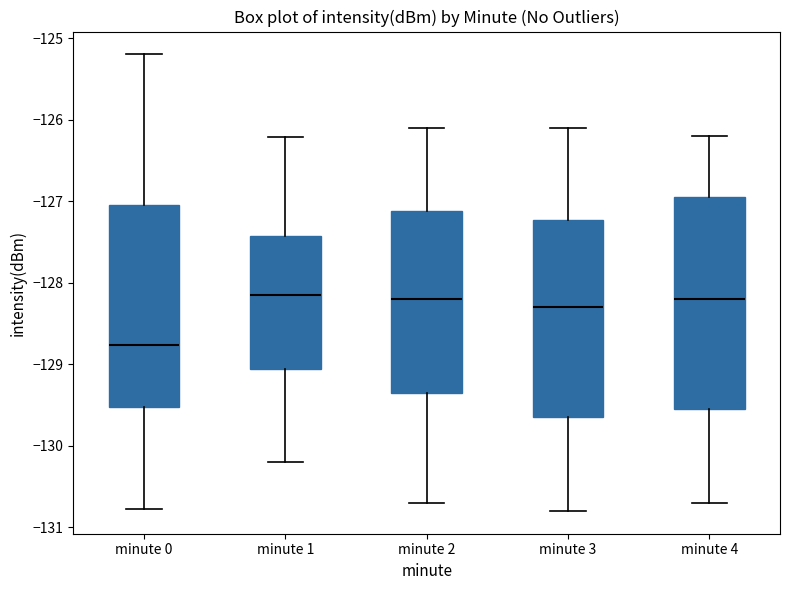

Comparing the boxes themselves (not the whiskers), which one is the tallest?

minute 4